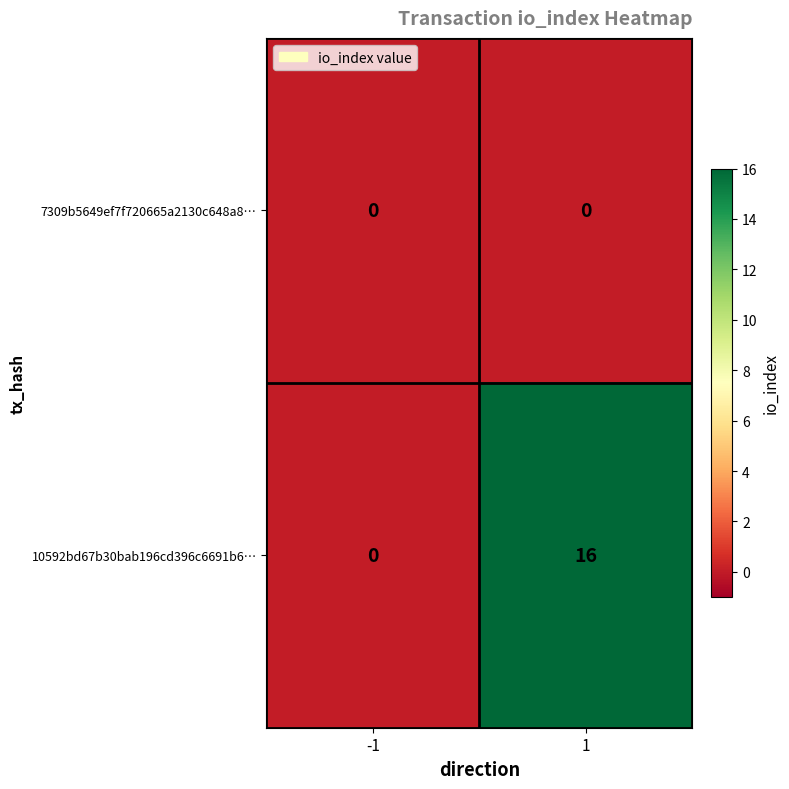

Which series has the widest spread of values?

10592bd67b30bab196cd396c6691b6…